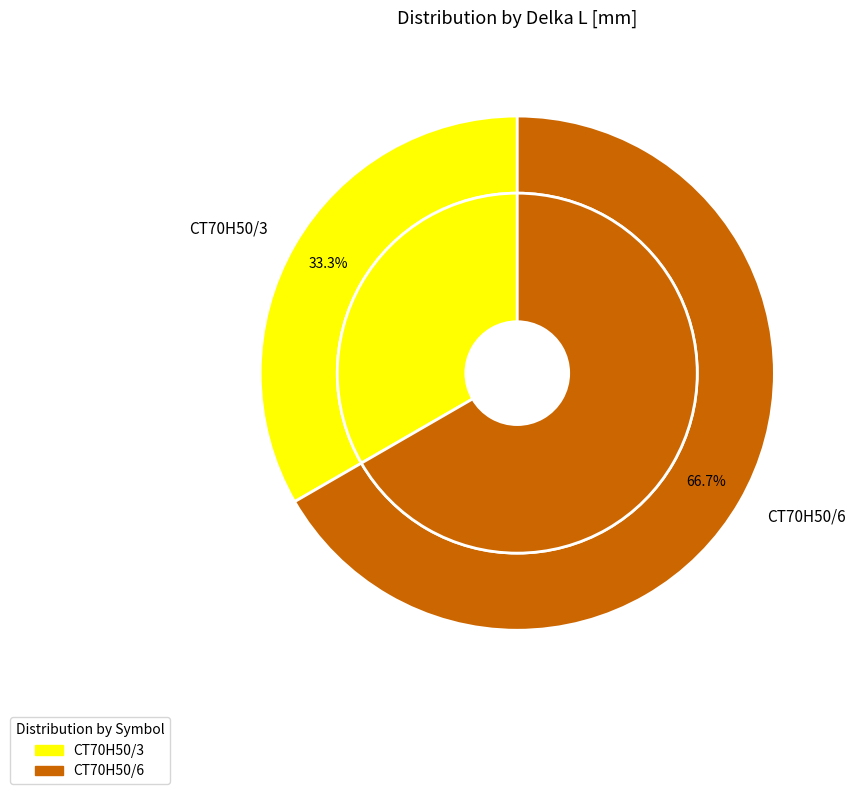

True or false: CT70H50/3 accounts for 33% of the total.

True